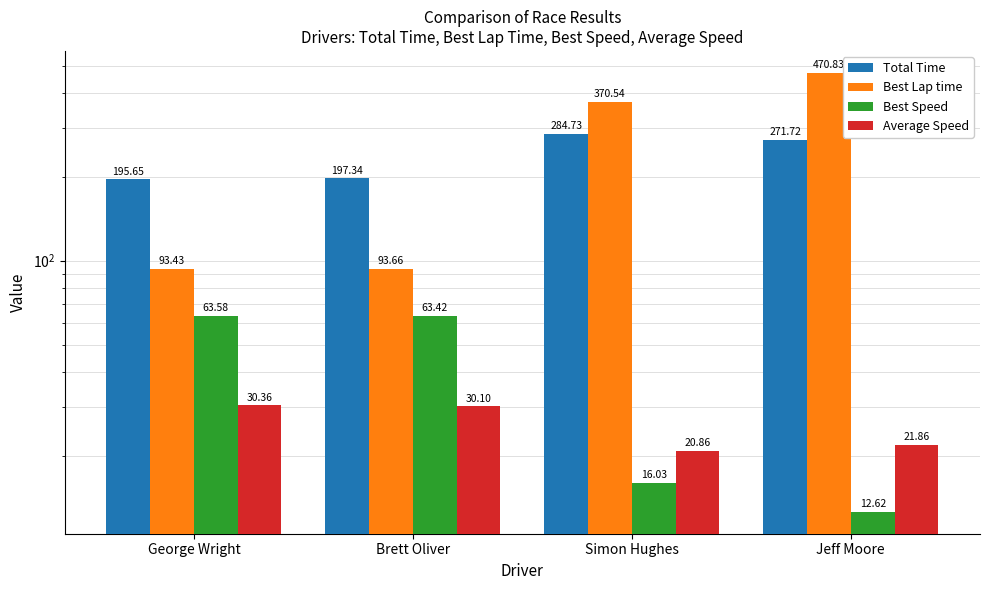

What is the smallest value displayed?

12.6